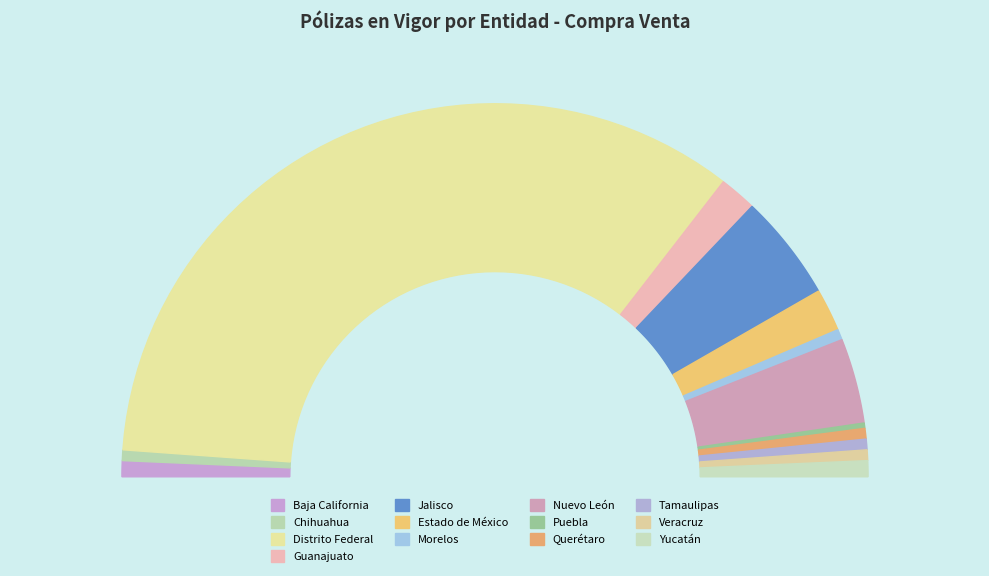

To the nearest percent, what portion does Estado de México represent?

4%